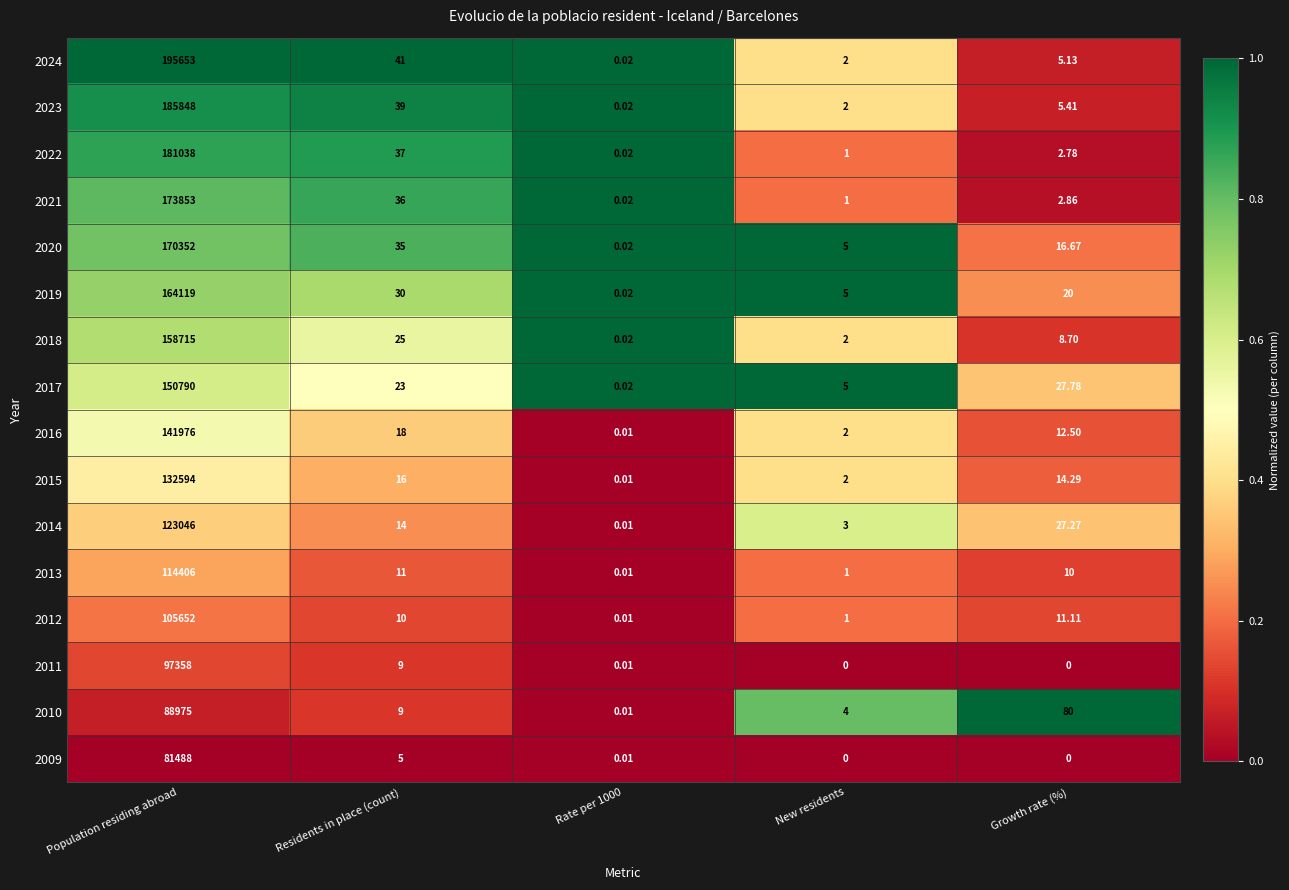

At which label does 2012 reach its peak?

Population residing abroad